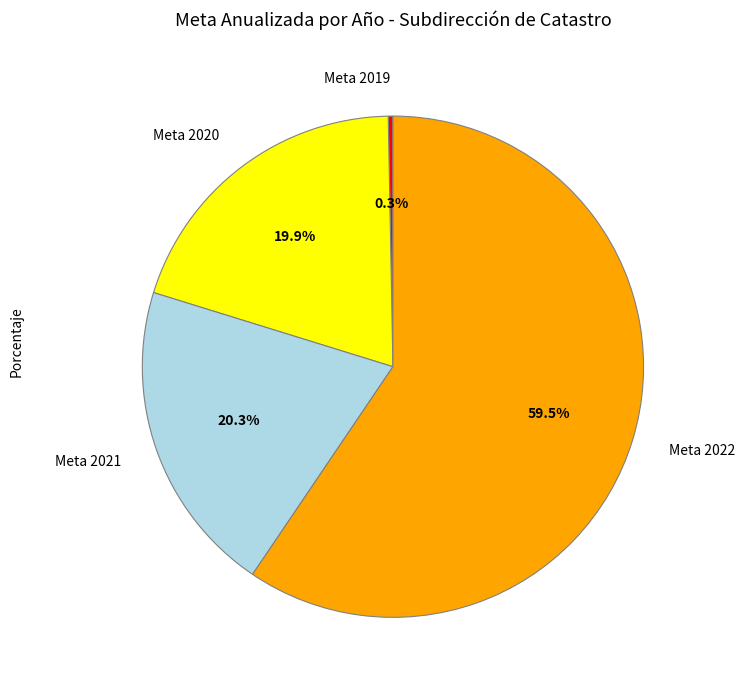

How many slices are in this pie chart?

4